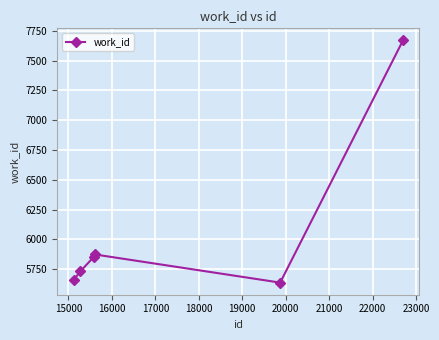

True or false: the data has more than 0 interior local peaks.

True